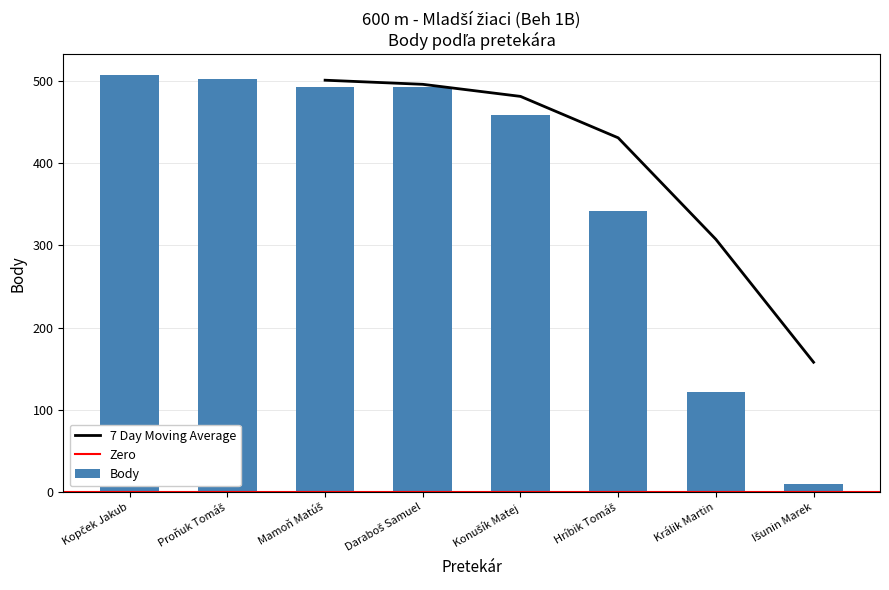

Approximately how many times larger is the value at Daraboš Samuel compared to Mamoň Matúš?

1.0